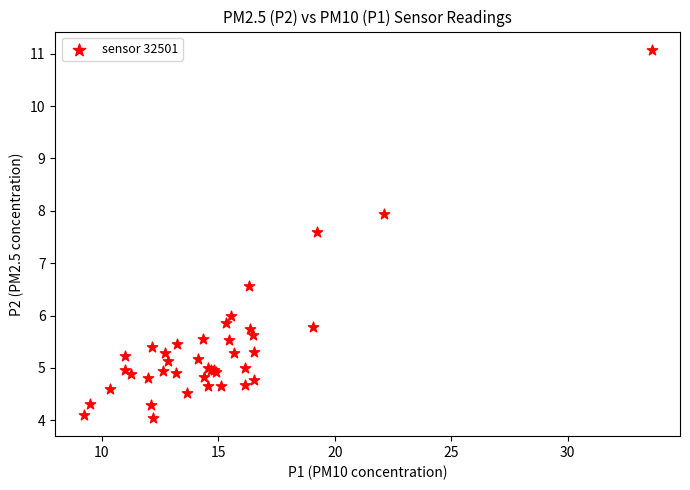

What Y value in the scatter plot is closest to 7?

6.6